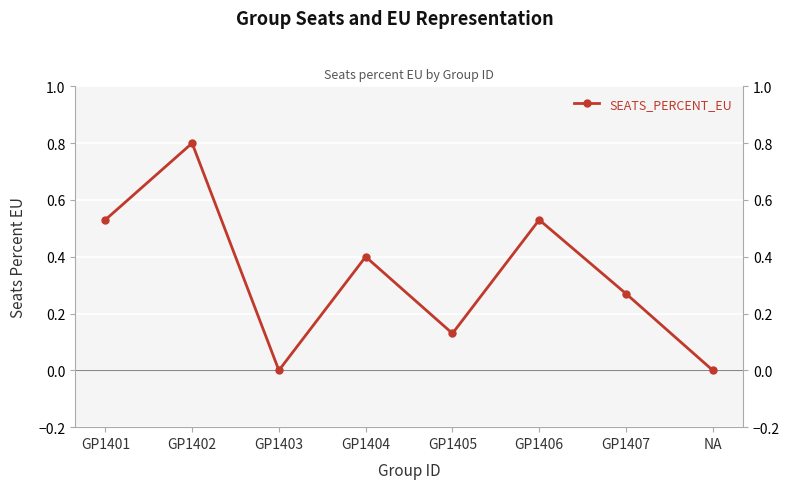

Rank the categories by value from lowest to highest.

GP1403, NA, GP1405, GP1407, GP1404, GP1401, GP1406, GP1402